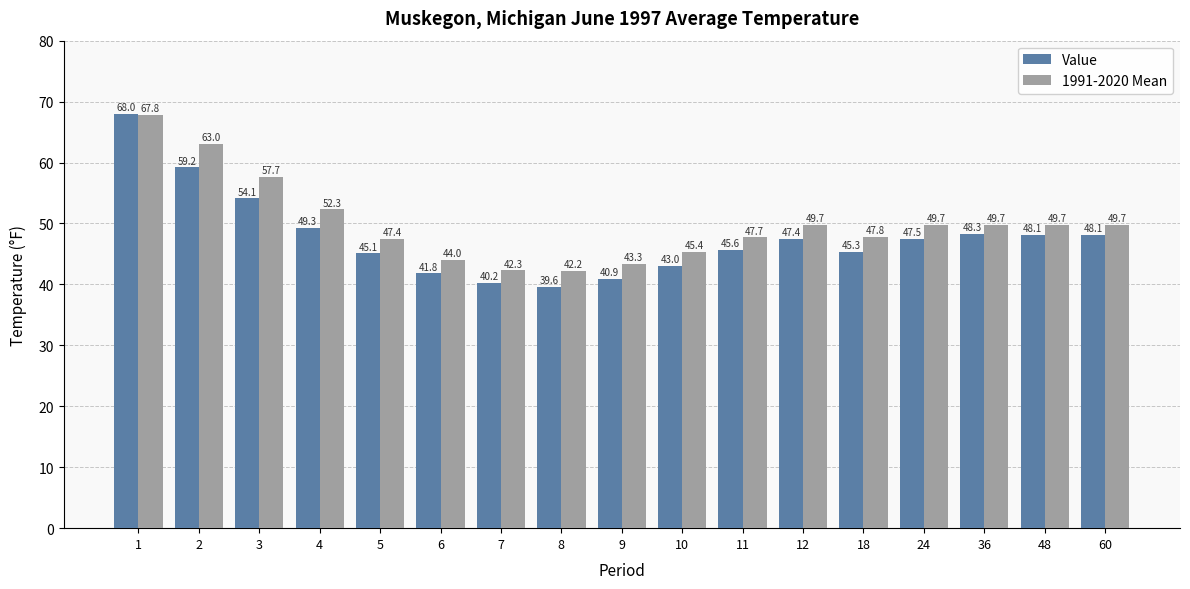

At how many categories does at least one series exceed 64?

1